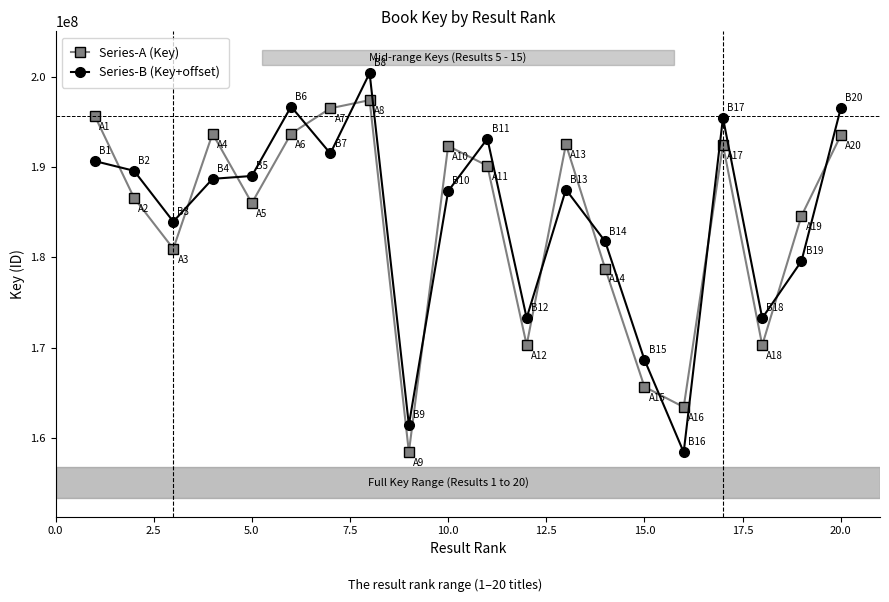

Which series has the widest spread of values?

Series-B (Key+offset)